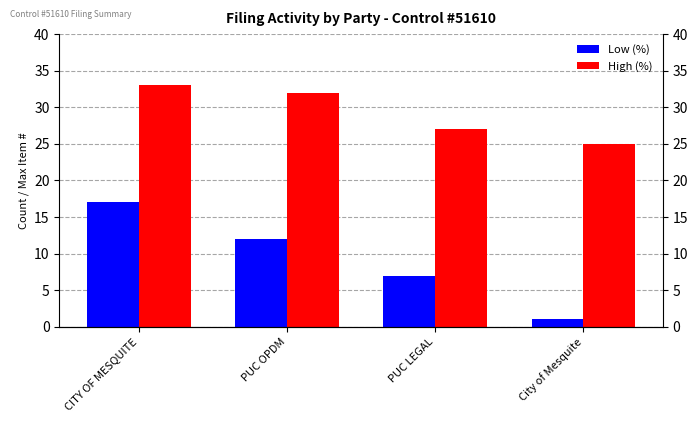

How many values in the Low (%) series exceed 12?

1